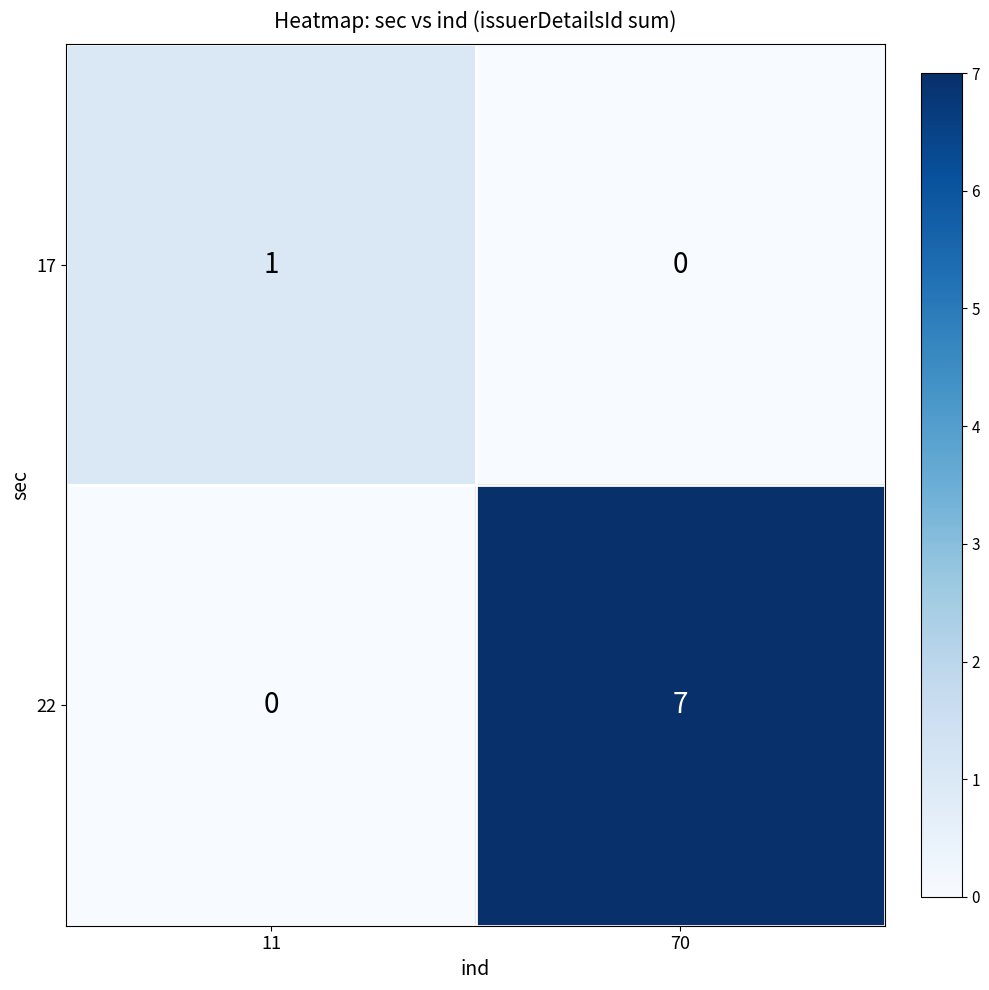

Which series has the largest range (max minus min)?

22